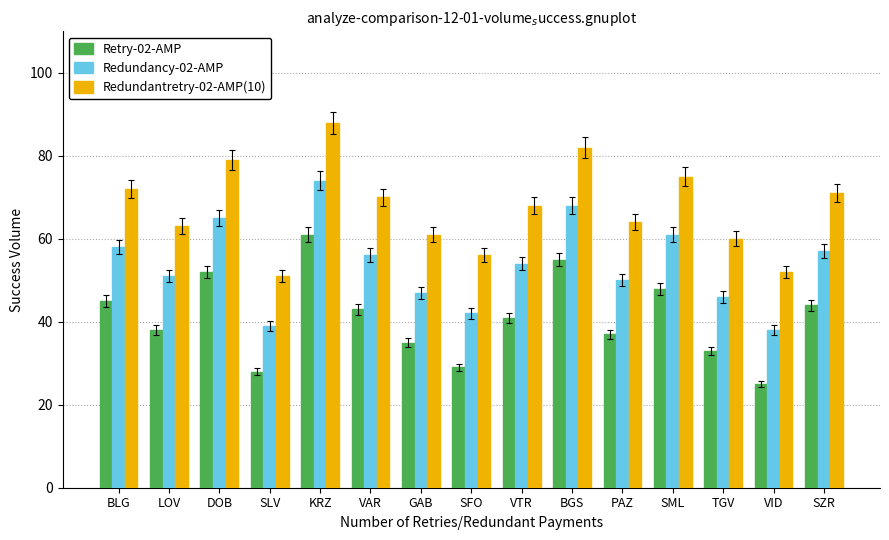

Rank the series at VID from lowest to highest value.

Retry-02-AMP, Redundancy-02-AMP, Redundantretry-02-AMP(10)